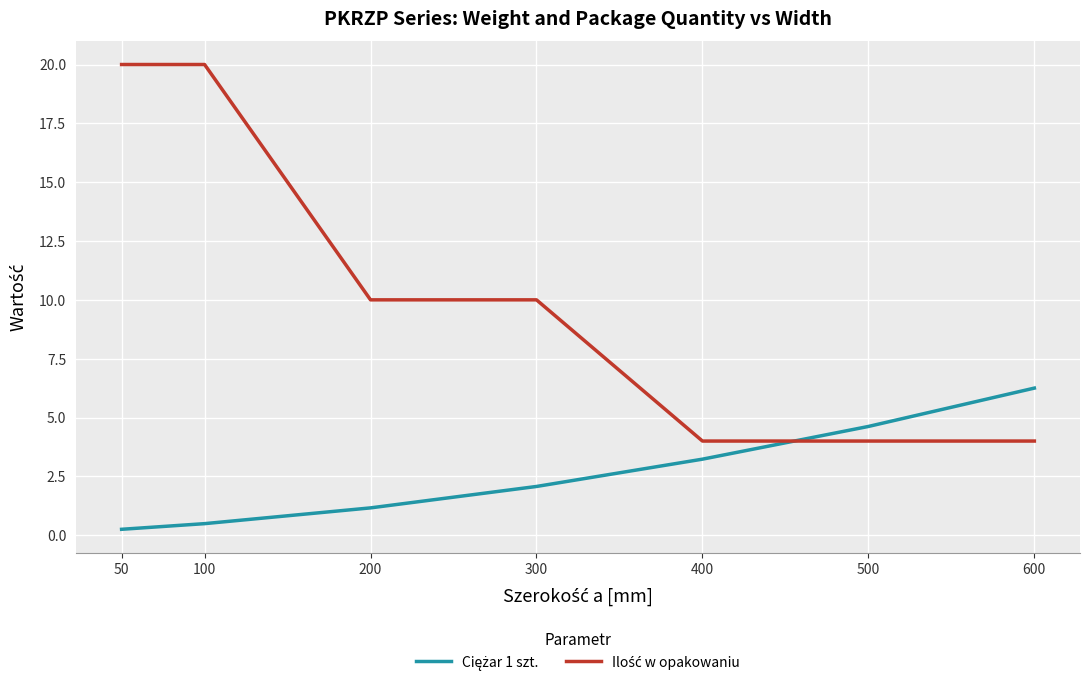

What is the total value across all series at 300?

12.1